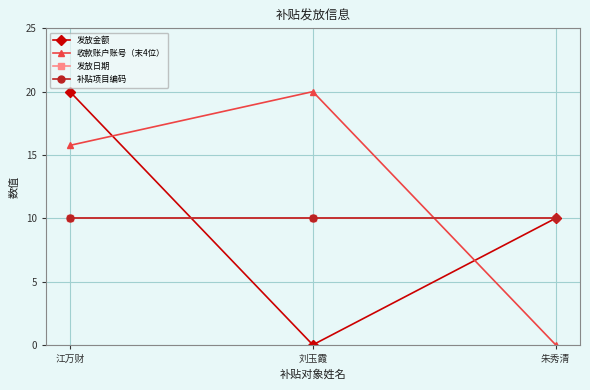

Is this an area chart (filled region under the line)?

No